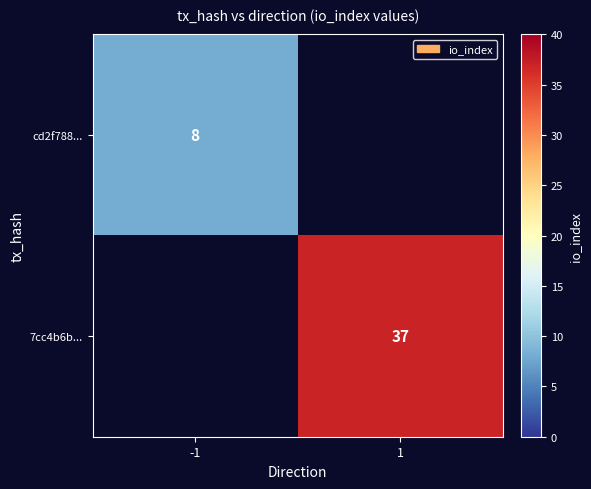

Which label corresponds to the smallest value in the chart?

1